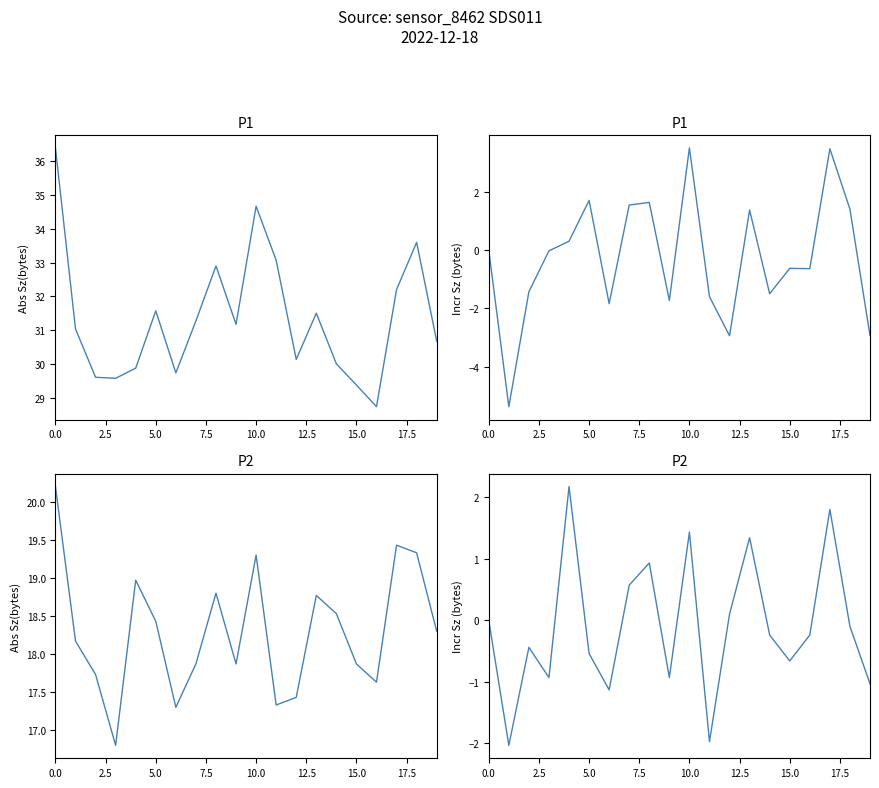

How many lines are shown in the chart?

4